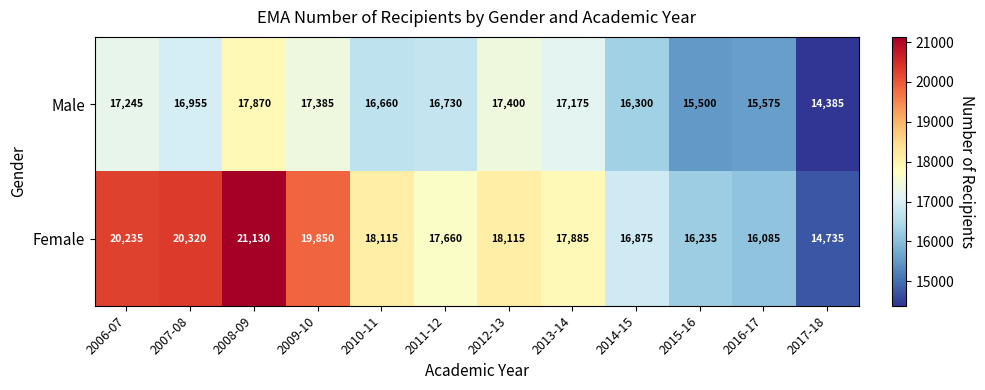

The Female series shows 11242 at 2016-17. True or false?

False